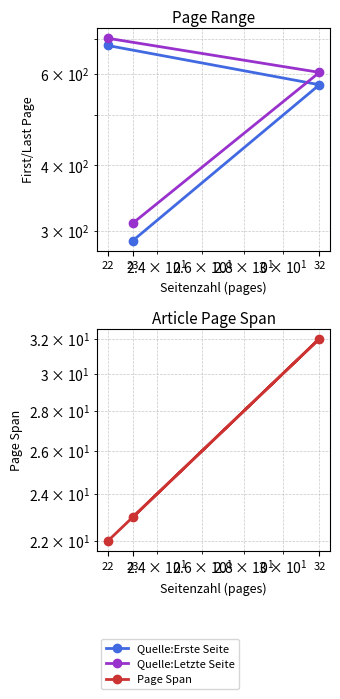

What is the average value of the Quelle:Letzte Seite series?

538